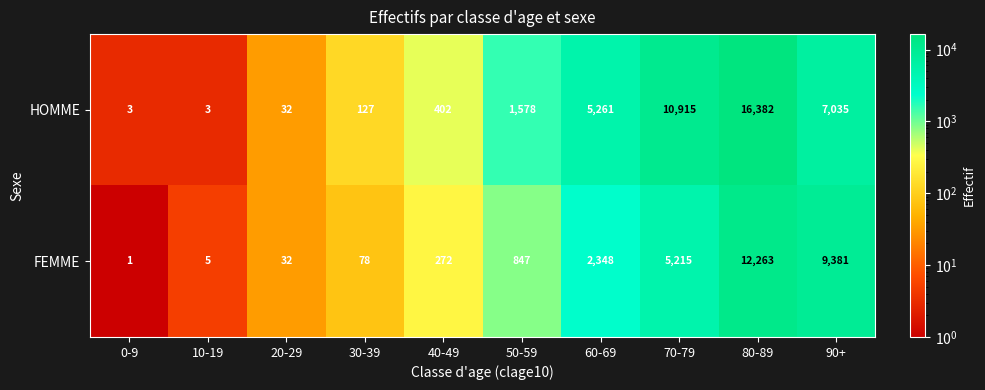

At which category is the sum across all series the highest?

80-89